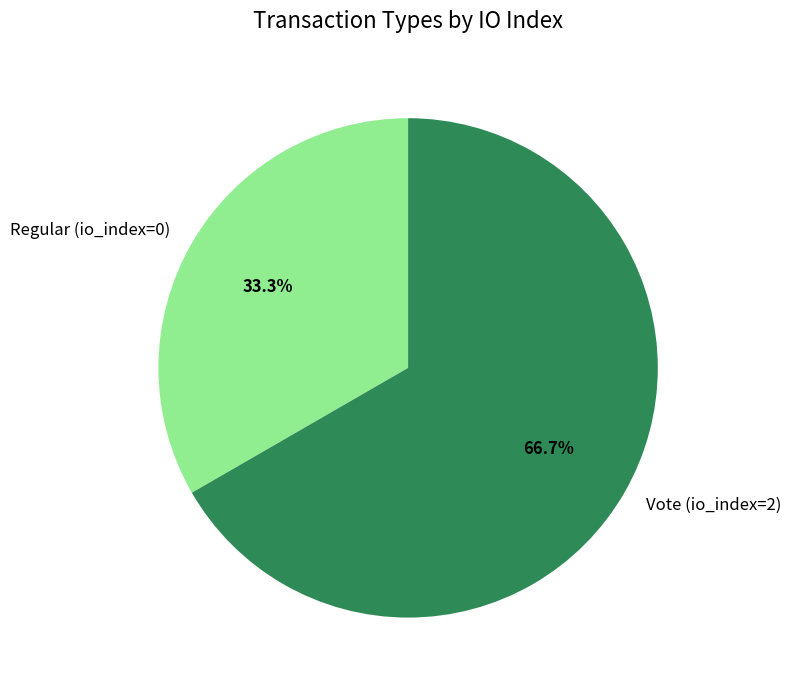

Rank the categories by value from lowest to highest.

Regular (io_index=0), Vote (io_index=2)